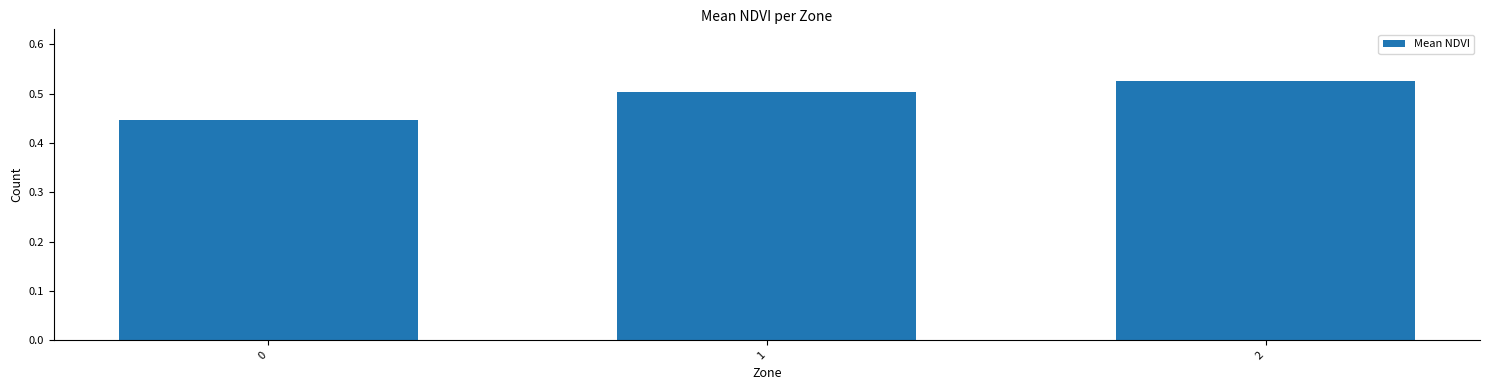

Rank the categories by value from lowest to highest.

0, 1, 2